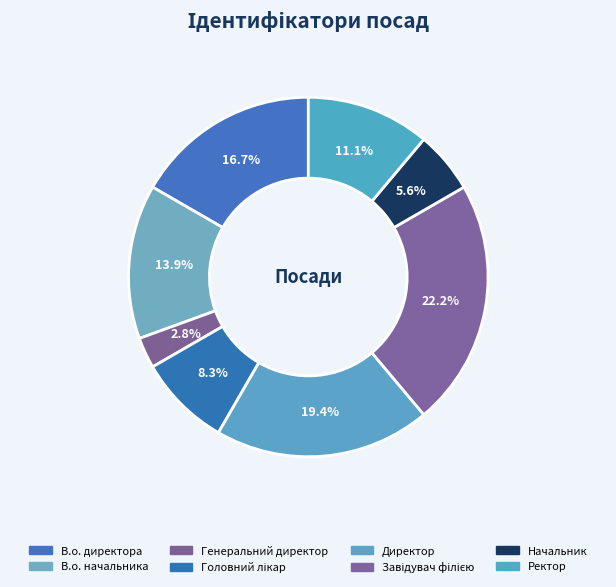

To the nearest percent, what is the difference between the largest and smallest slice percentages?

19%